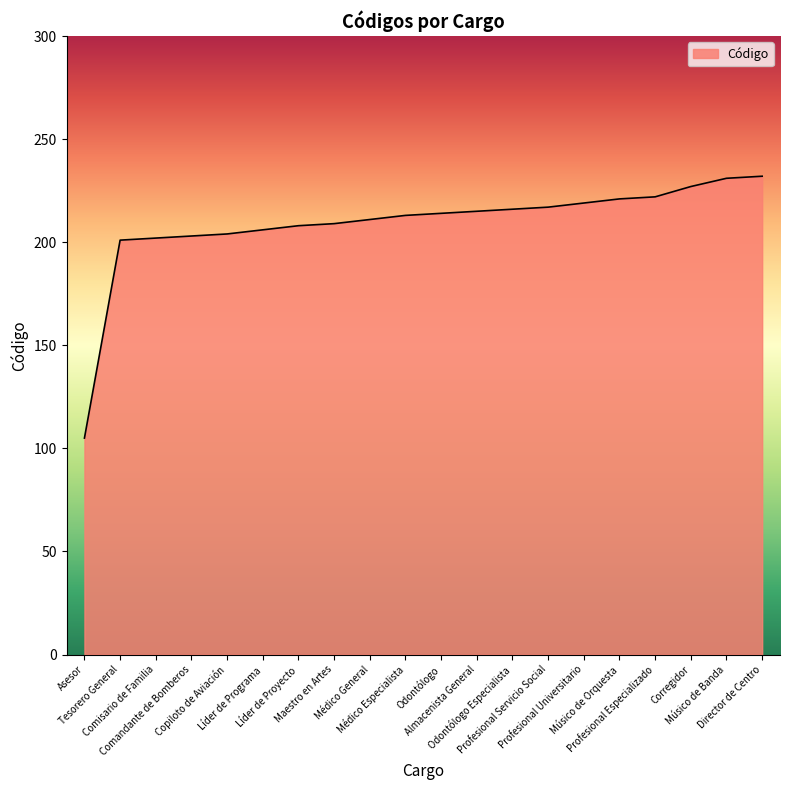

What is the maximum value shown in the chart?

232